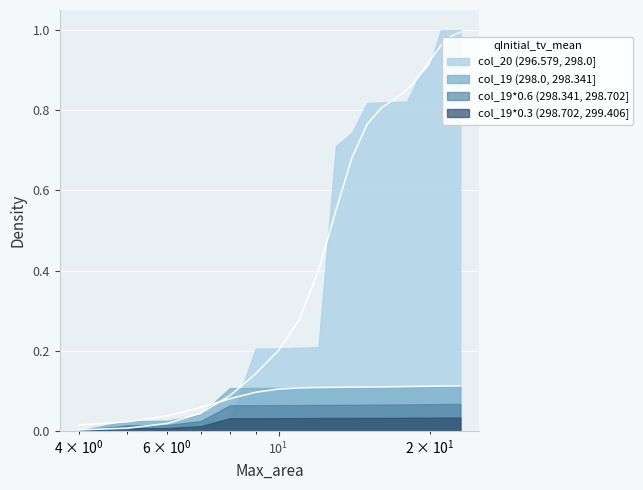

What is the change in value from 9 to 18?

+0.7